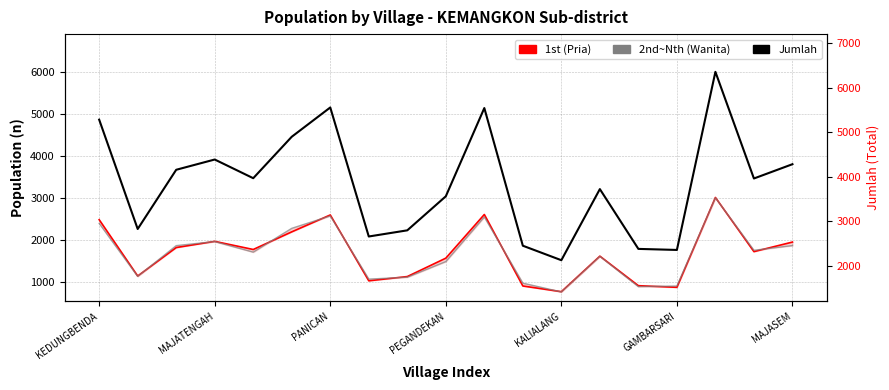

Between GAMBARSARI and 15, which series saw the biggest shift?

Jumlah